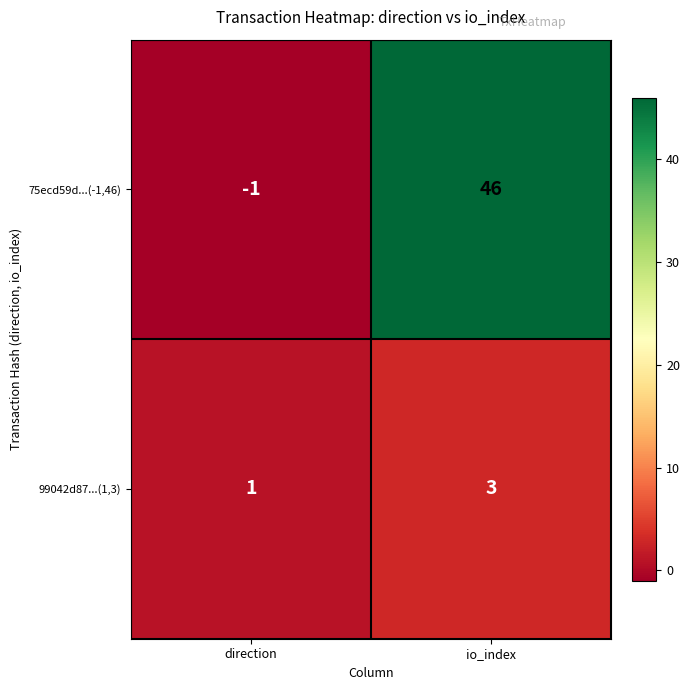

True or false: 99042d87...(1,3) has a value of 1 at direction.

True